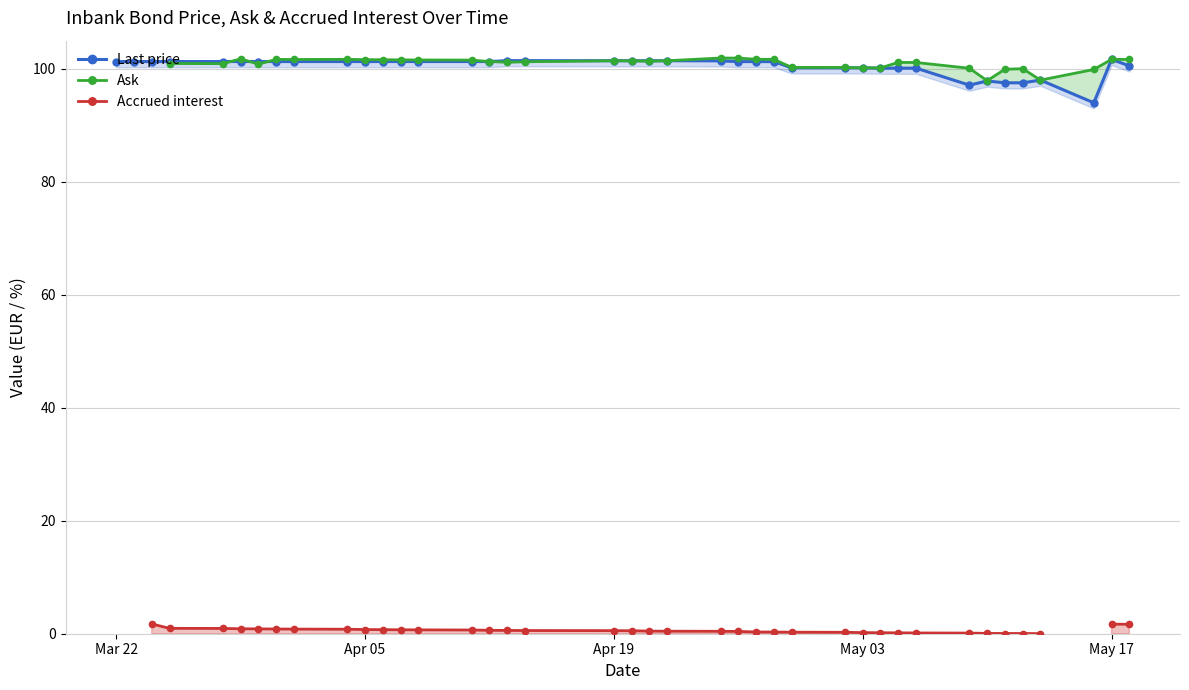

Count the Accrued interest values in the range 0 to 1.

34